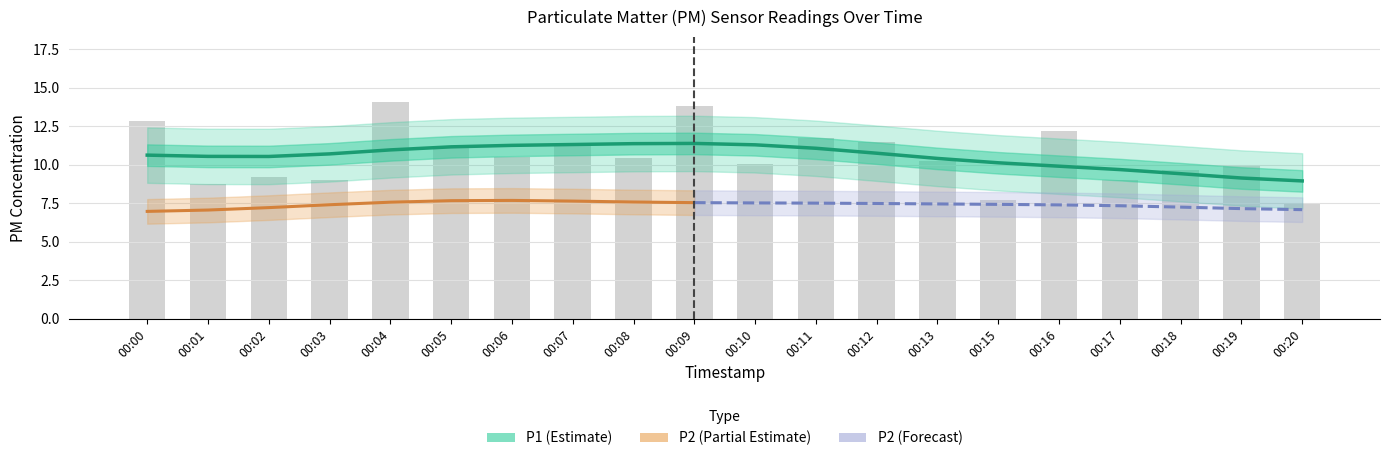

Rank the categories by value from lowest to highest.

00:20, 00:15, 00:01, 00:17, 00:03, 00:02, 00:18, 00:19, 00:10, 00:13, 00:08, 00:06, 00:05, 00:07, 00:12, 00:11, 00:16, 00:00, 00:09, 00:04